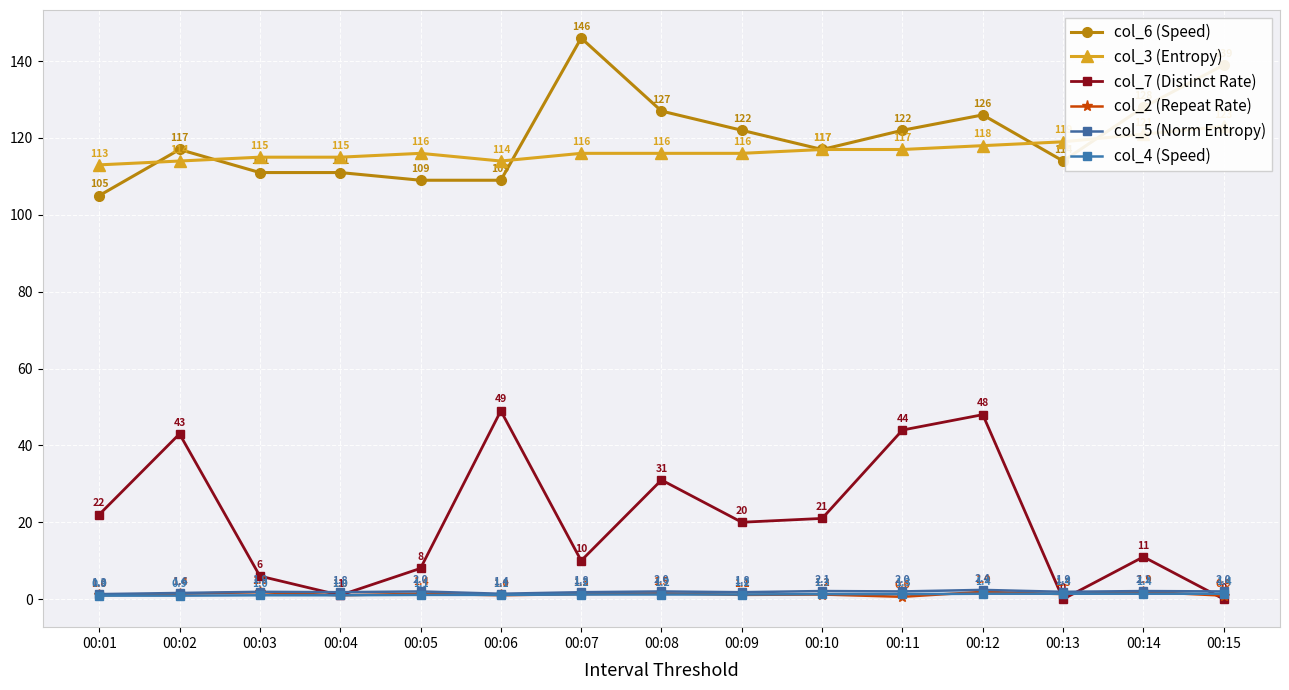

Rank the series at 00:11 from highest to lowest value.

col_6 (Speed), col_3 (Entropy), col_7 (Distinct Rate), col_5 (Norm Entropy), col_4 (Speed), col_2 (Repeat Rate)